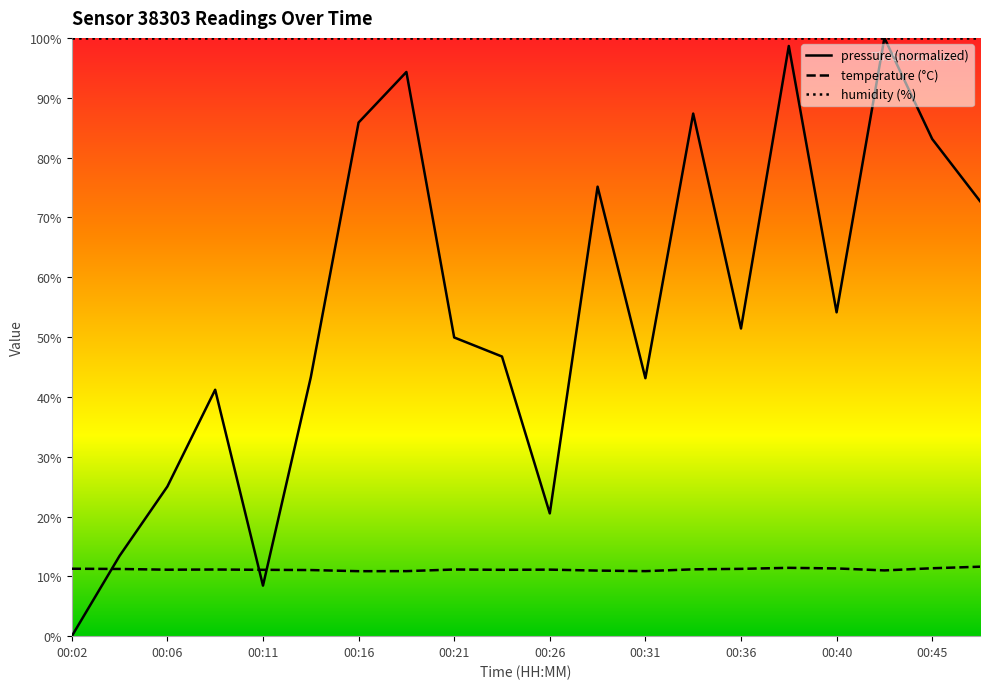

True or false: humidity (%) and temperature (°C) intersect in this chart.

False